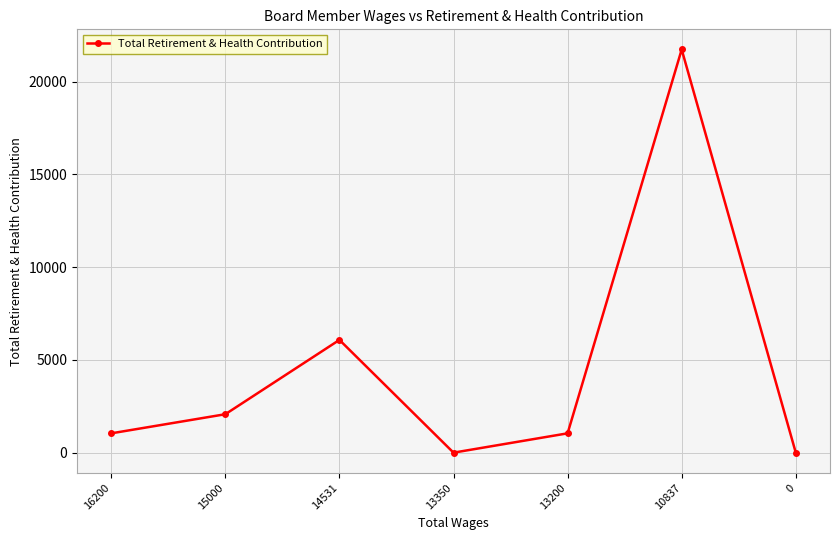

At which label is the value closest to 10866?

14531